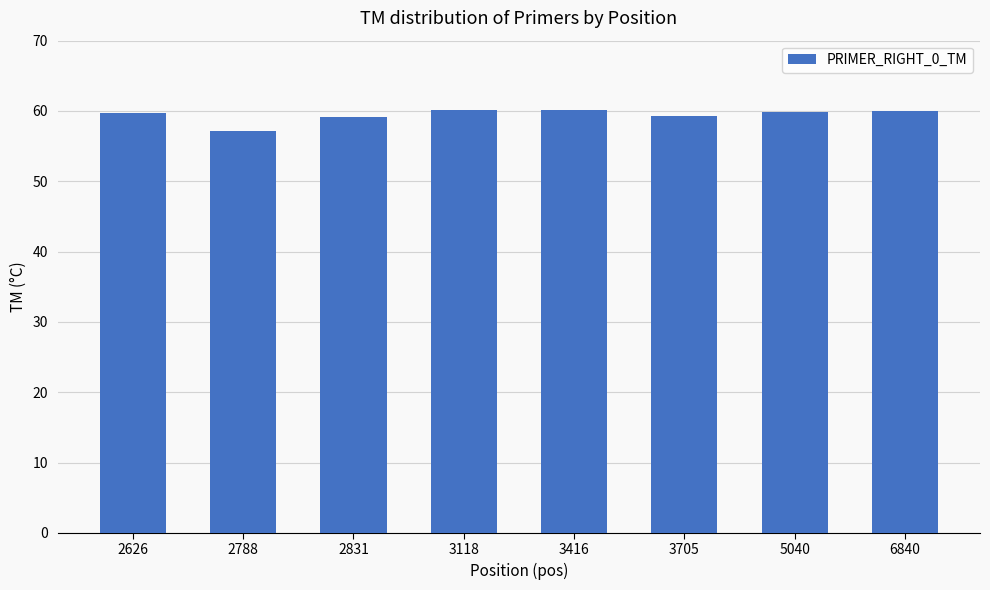

What is the sum of all values?

475.5